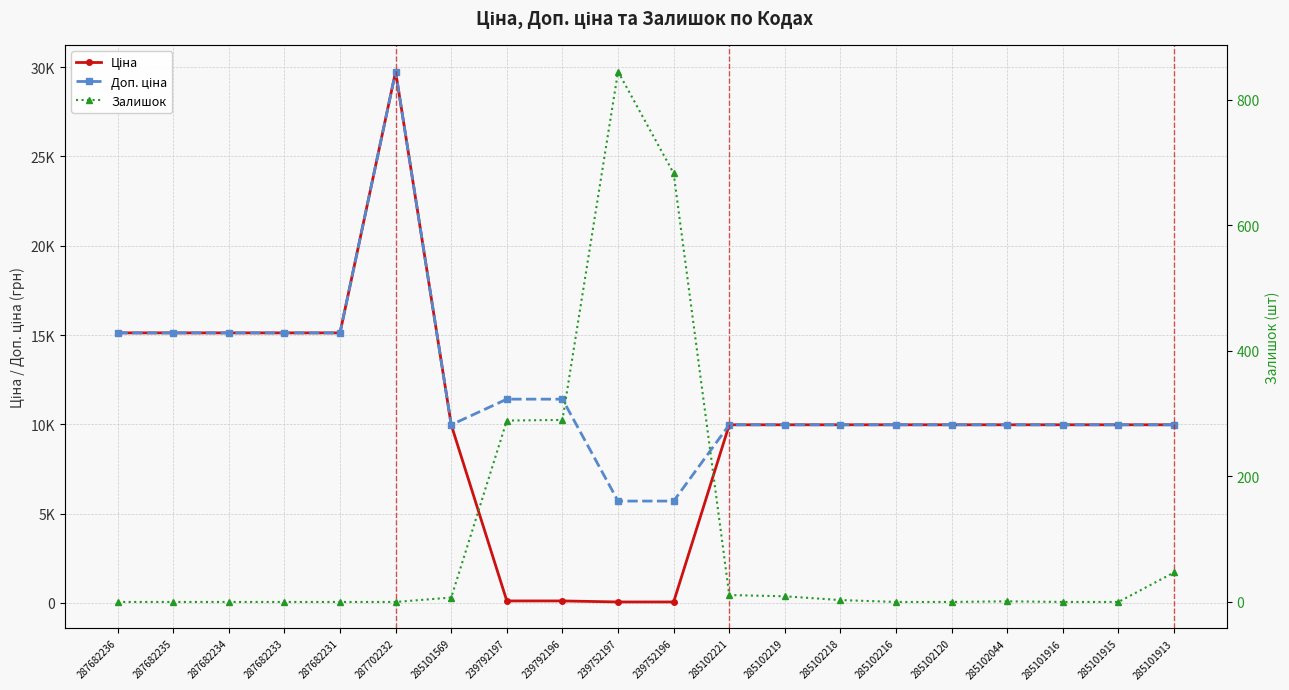

What are all the series names shown in the legend?

Ціна, Доп. ціна, Залишок